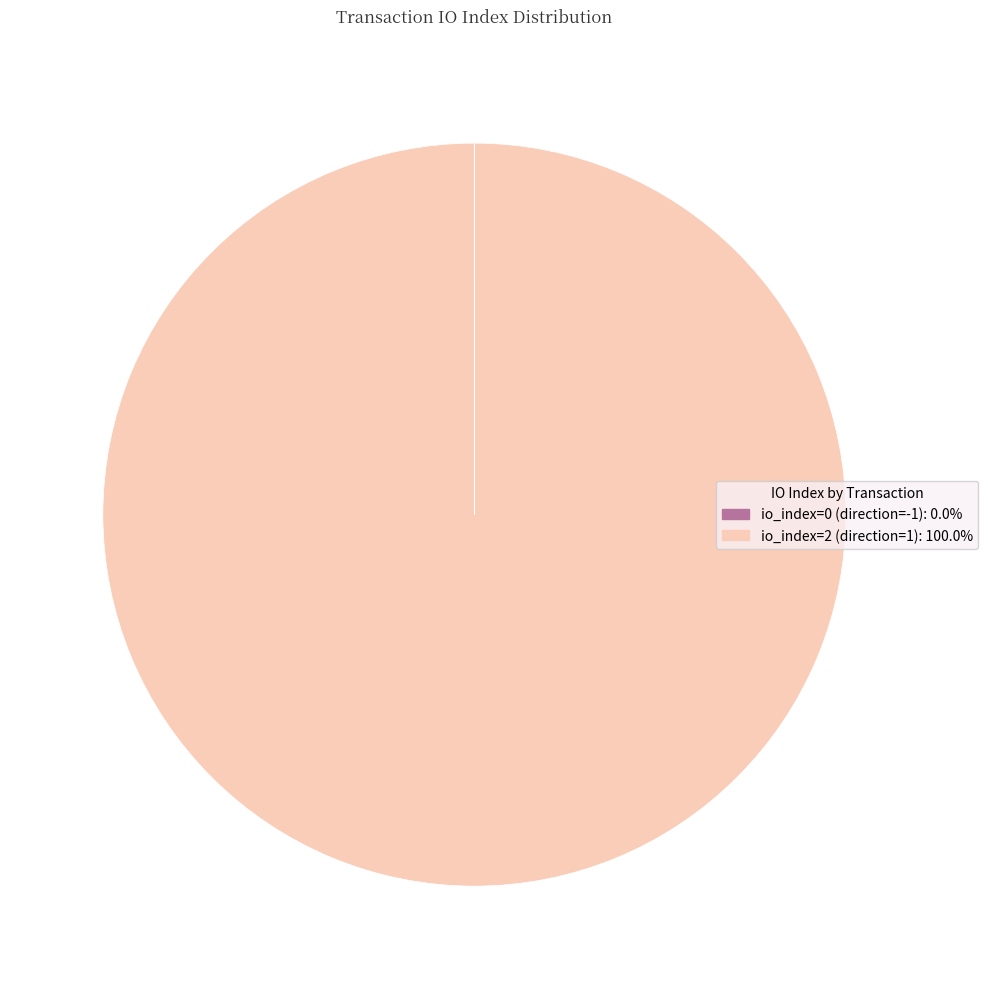

Is there a majority slice in this chart?

Yes